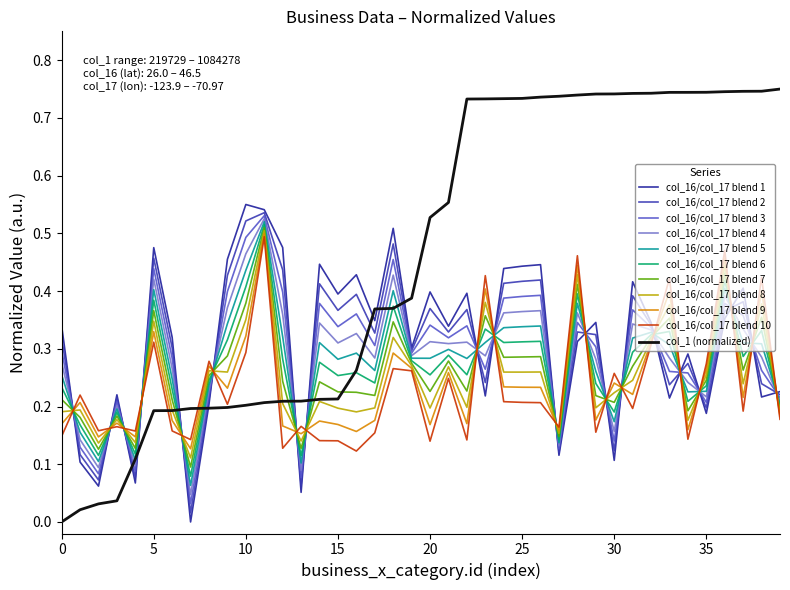

True or false: col_16/col_17 blend 10 and col_16/col_17 blend 1 intersect in this chart.

True